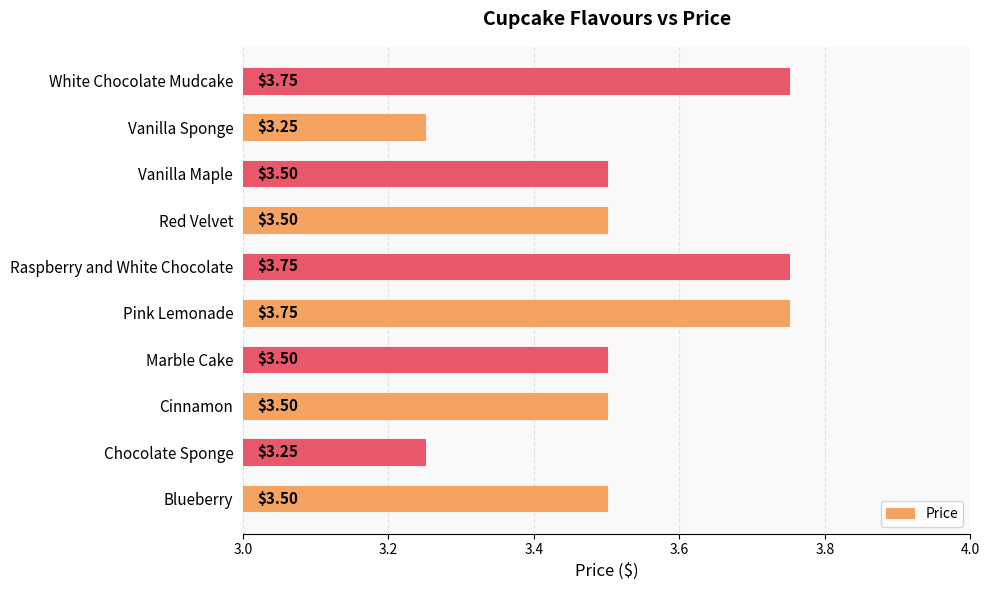

What is the change in value from Chocolate Sponge to White Chocolate Mudcake?

+0.5